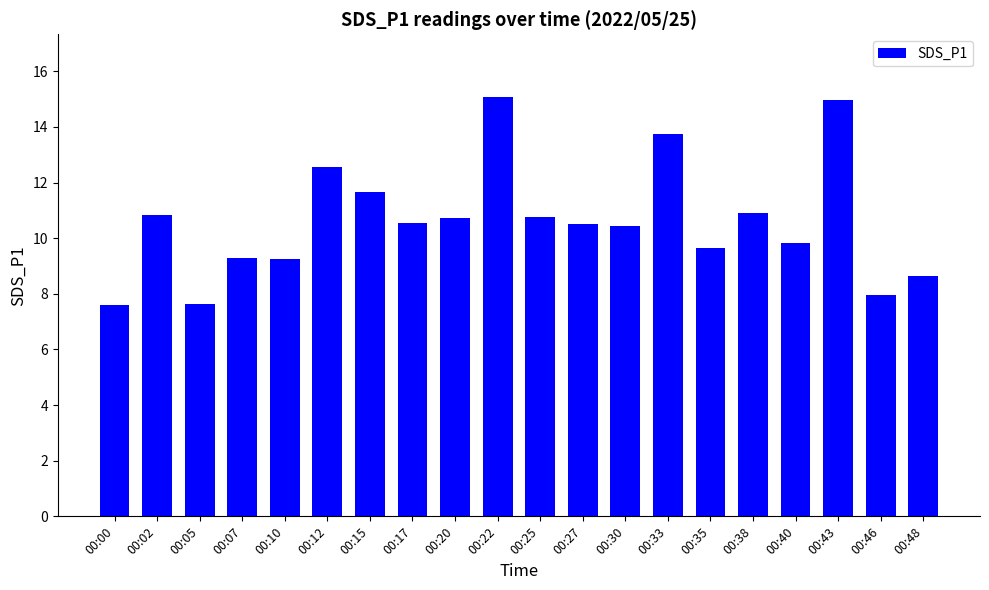

What is the sum of the values at 00:05 and 00:02?

18.5